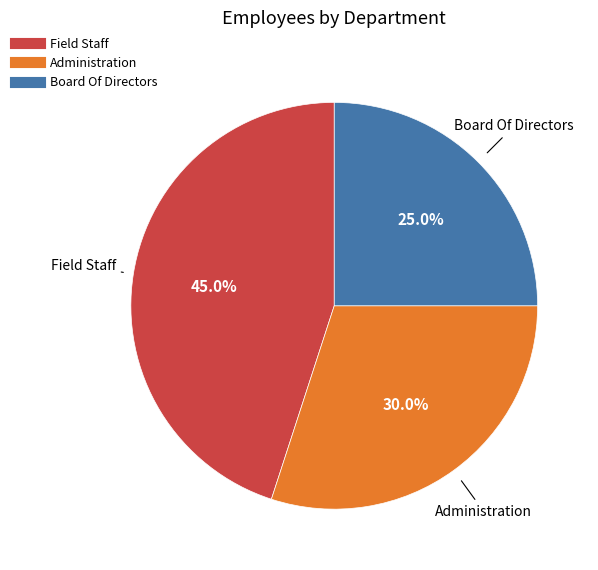

Which category has the biggest portion of the pie?

Field Staff